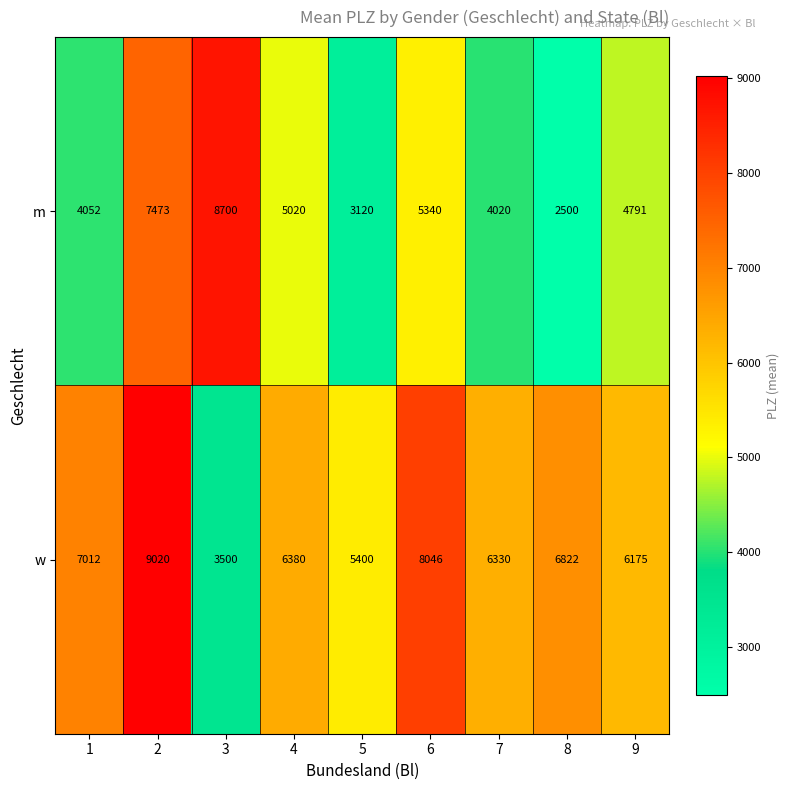

List the series in order of their peak value, highest first.

w, m